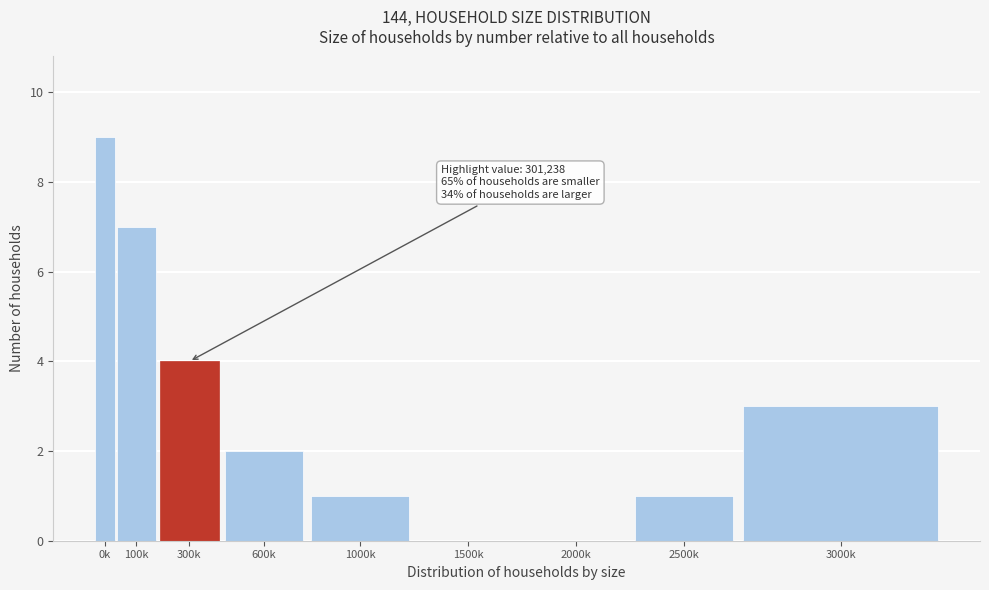

Reading left to right, extract all data points from this chart.

0k=9	100k=7	300k=4	600k=2	1000k=1	1500k=0	2000k=0	2500k=1	3000k=3